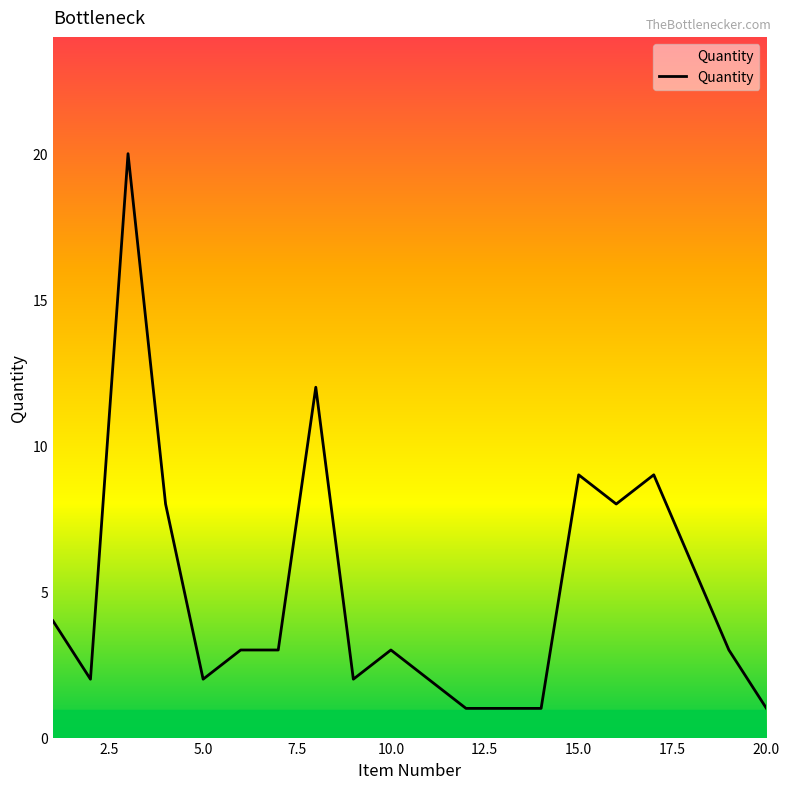

What is the maximum value shown in the chart?

20